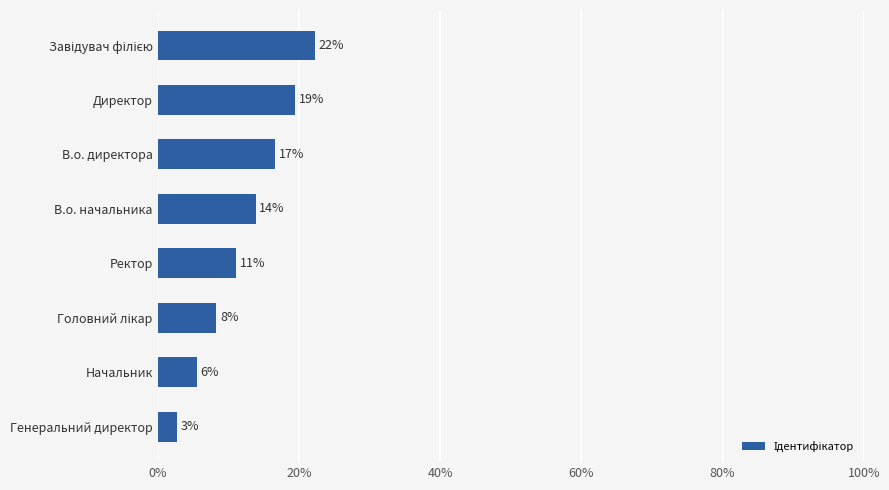

How many bars are there in total?

8